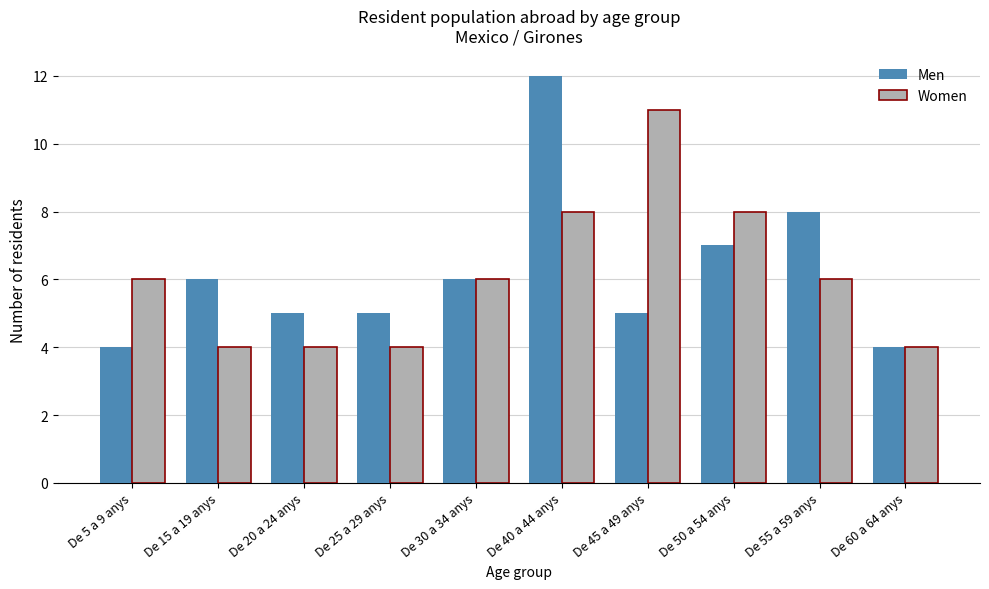

What is the highest value of the Men series?

12